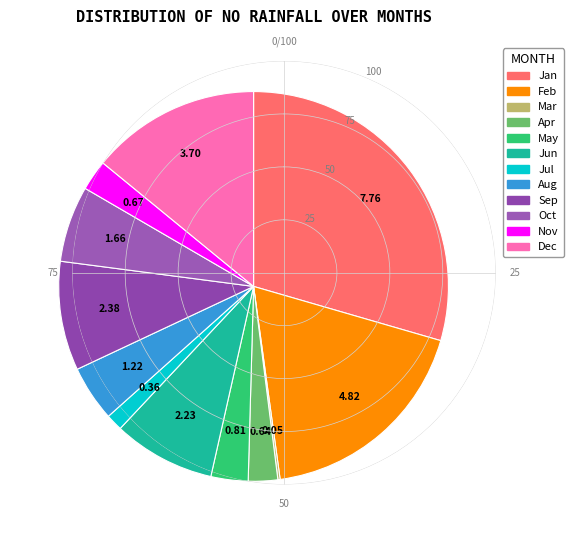

Which category has the biggest portion of the pie?

Jan